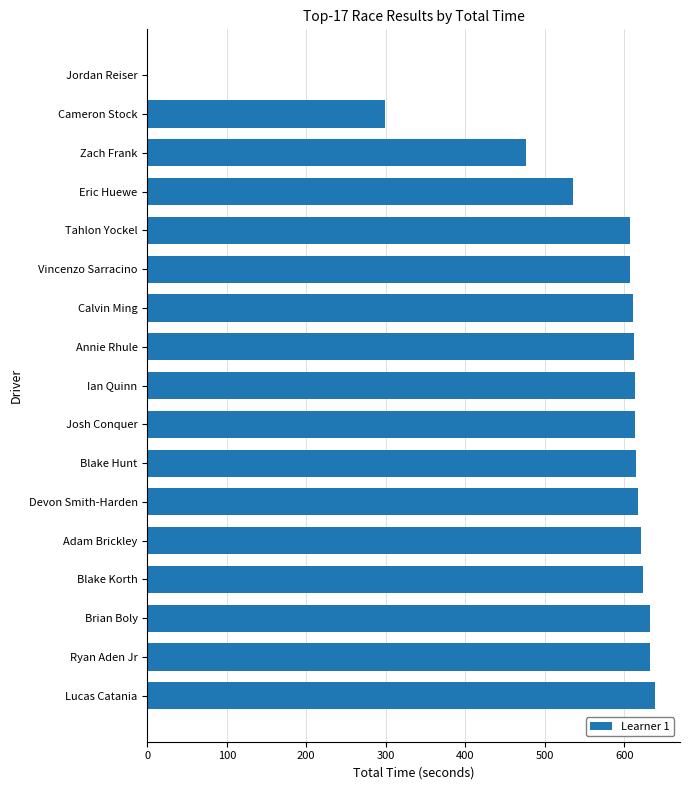

Which has a higher value, Jordan Reiser or Cameron Stock?

Cameron Stock